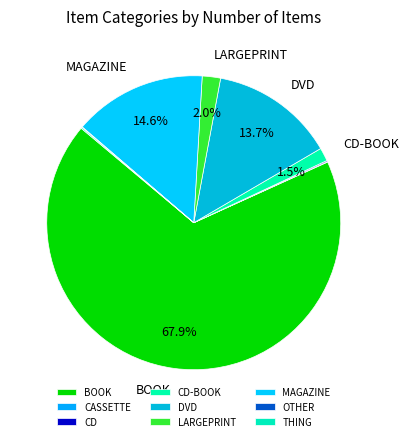

How many slices are in this pie chart?

9